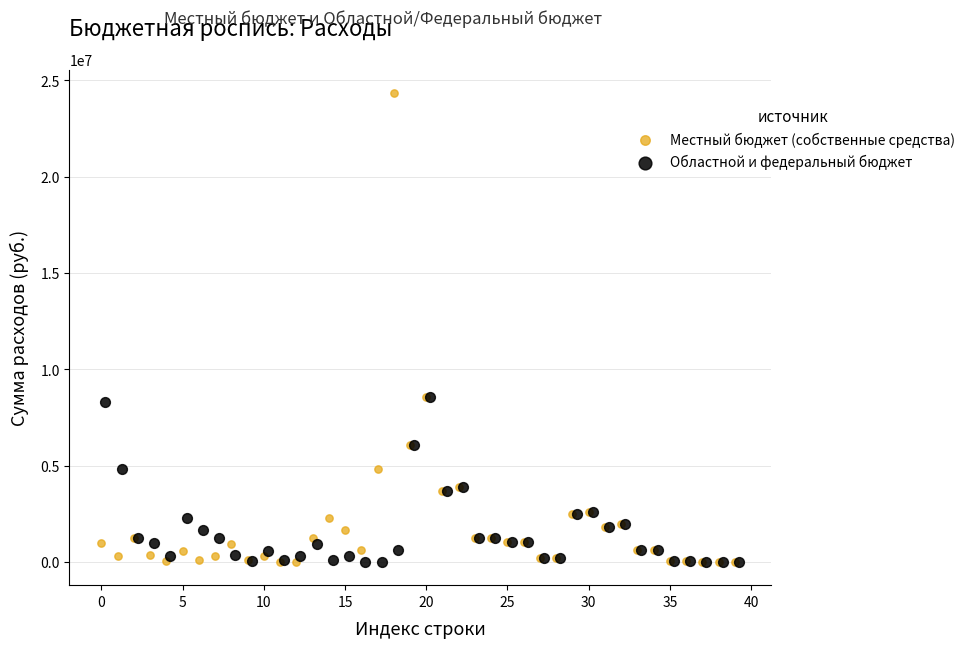

Which series contains the highest Y value?

Местный бюджет (собственные средства)